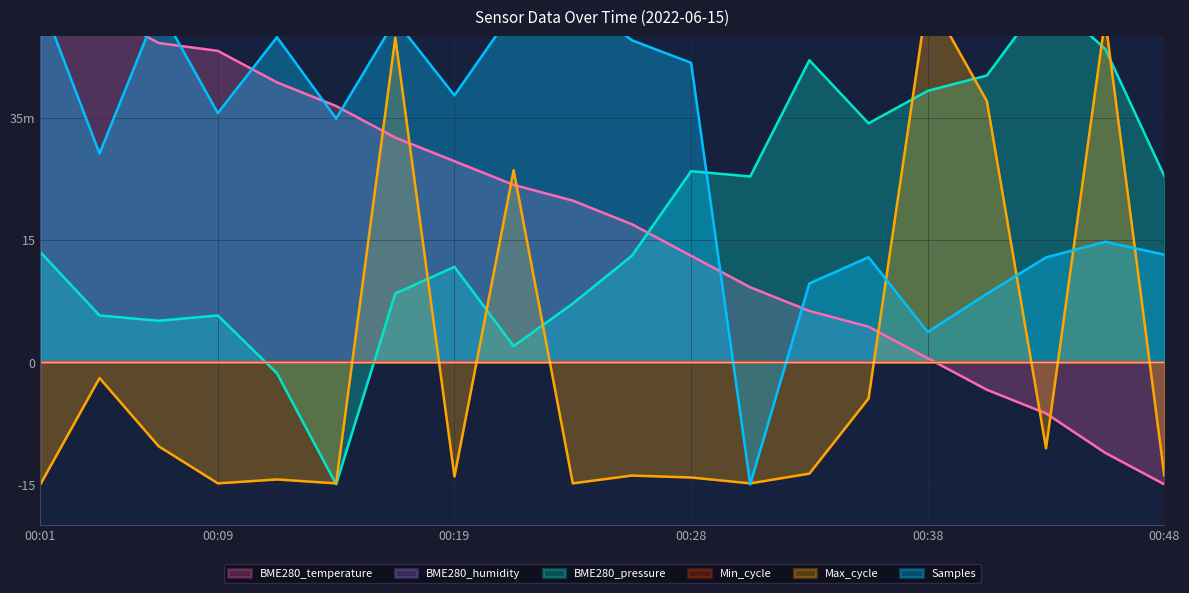

What is the value of the BME280_temperature point at the 12th from the left?

13.1